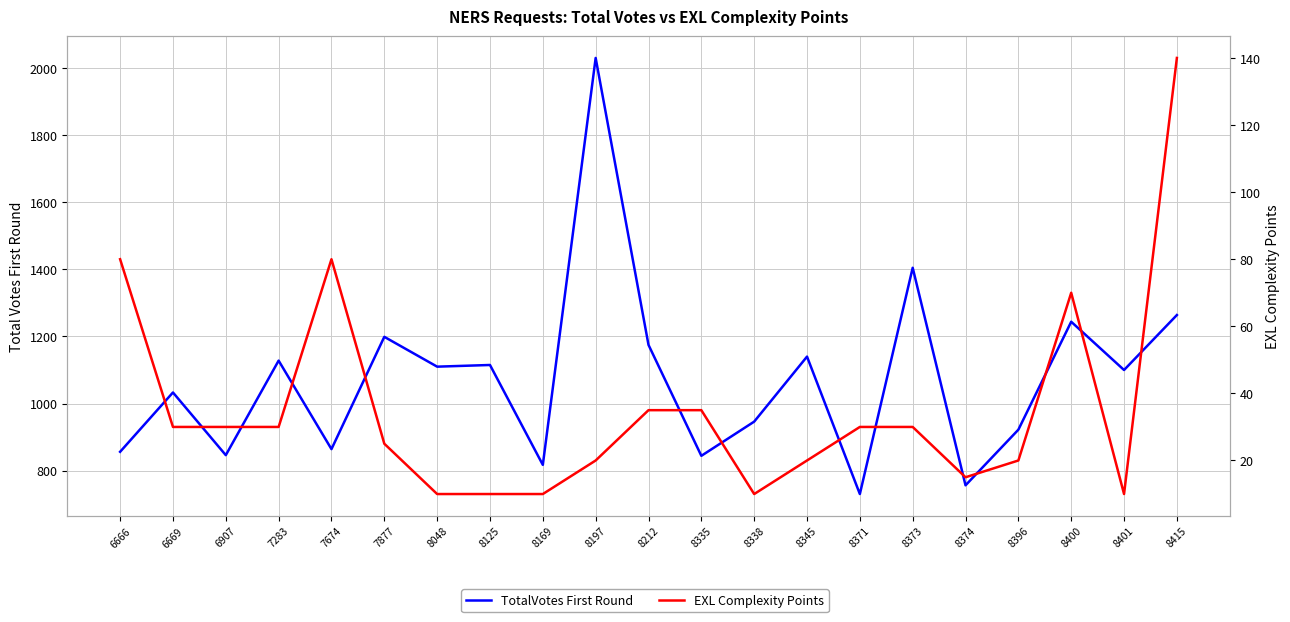

What is the spread (max minus min) of values at 8169?

807